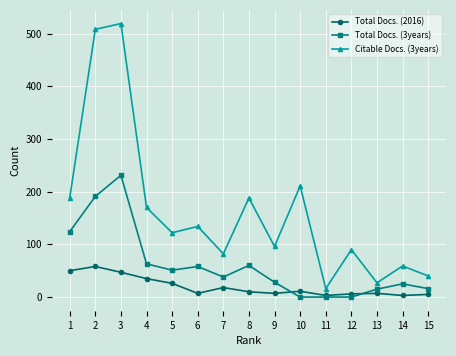

At how many categories does at least one series exceed 455?

2